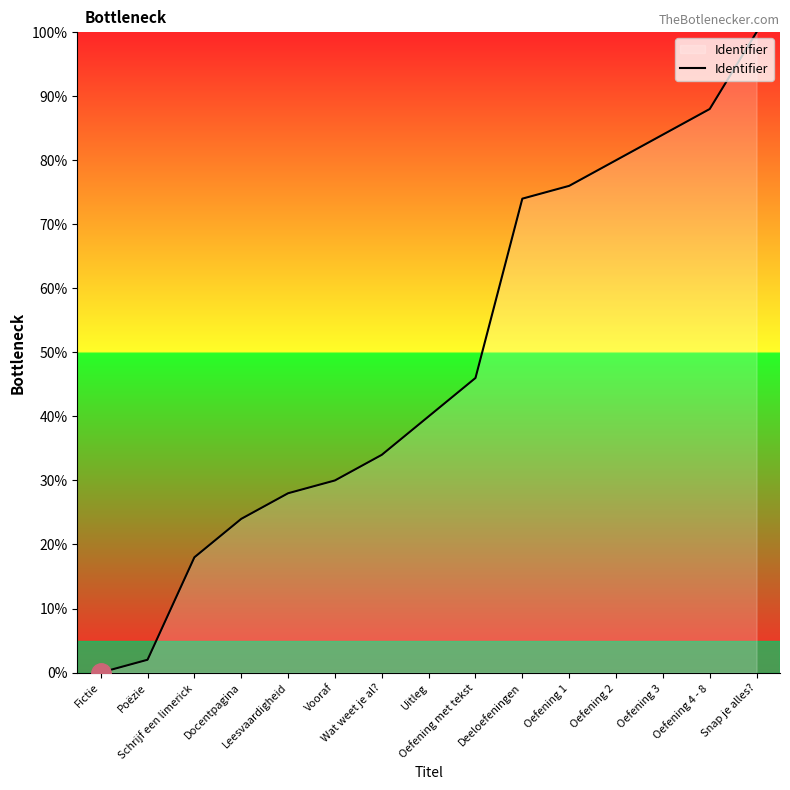

What is the difference between the maximum and minimum values?

100.0